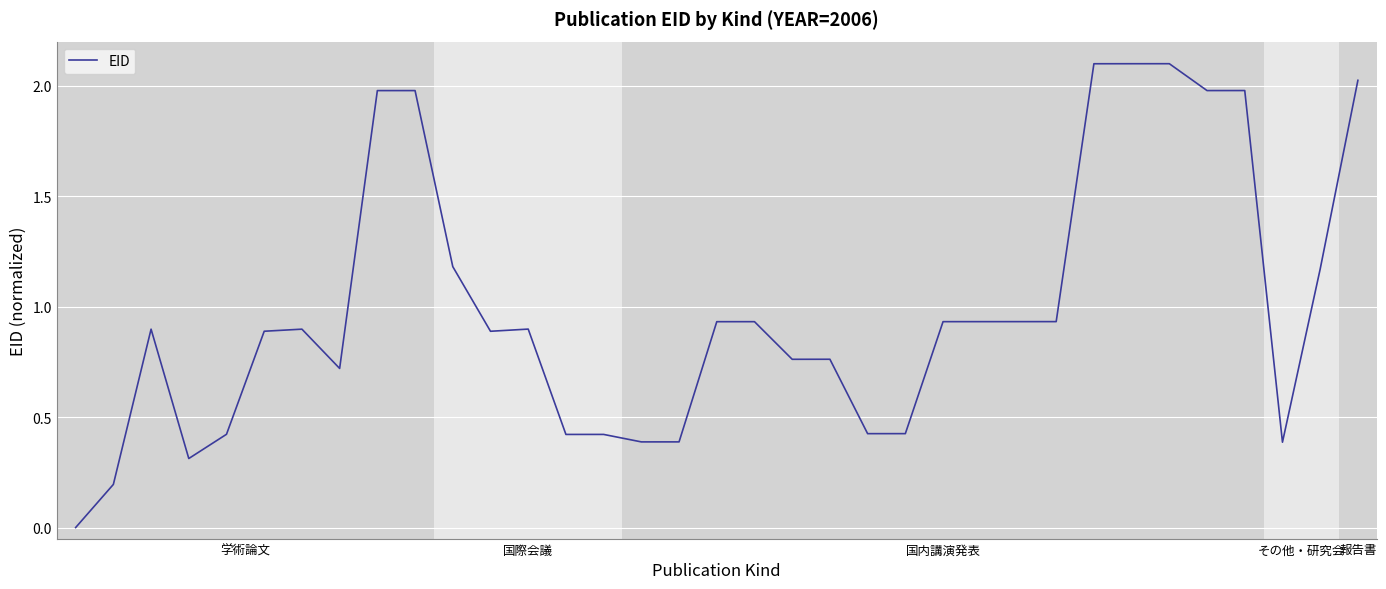

What is the maximum value shown in the chart?

2.1